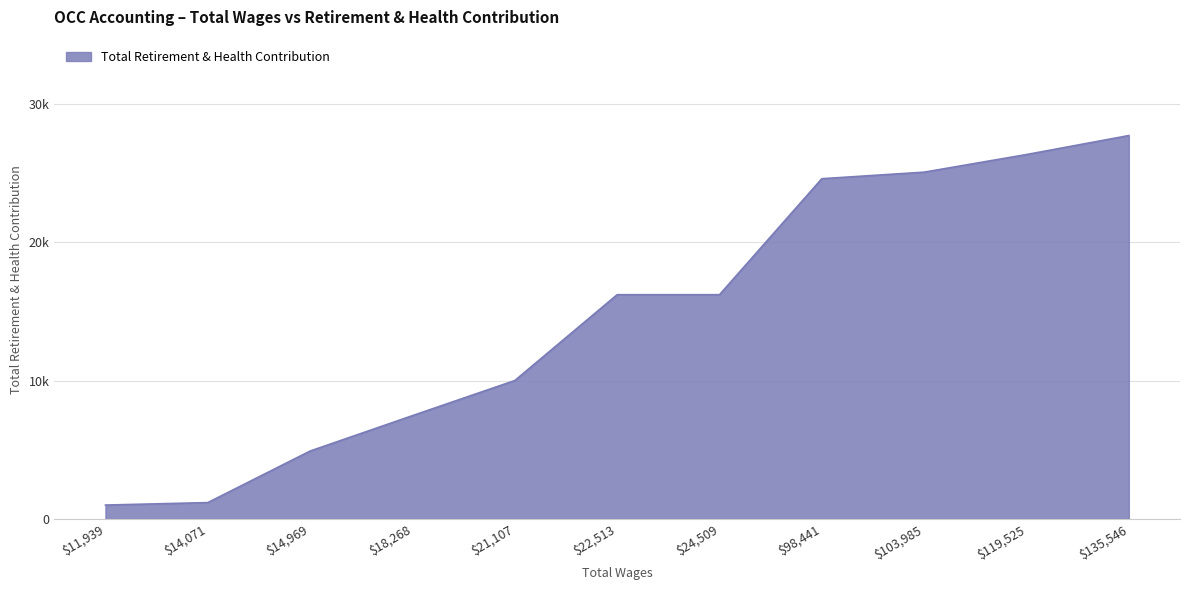

Reading left to right, what are all the values shown in this chart?

135546.0=27690	119525.0=26319	103985.0=25047	98441.0=24574	24509.0=16200	22513.0=16200	21107.0=10003	18268.0=7468	14969.0=4912	14071.0=1190	11939.0=1012